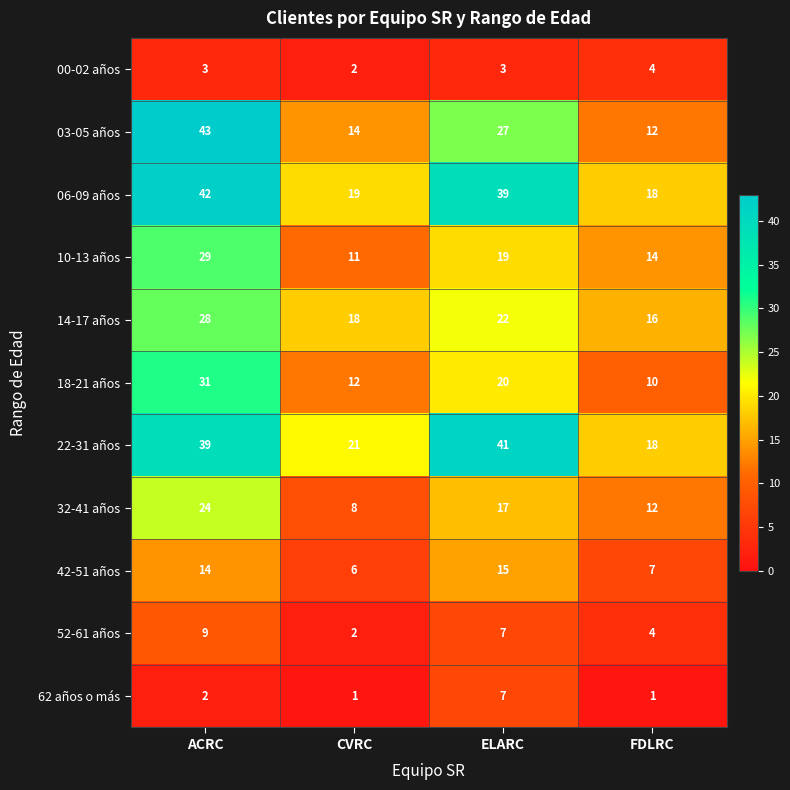

At which label is 03-05 años closest to 27?

ELARC